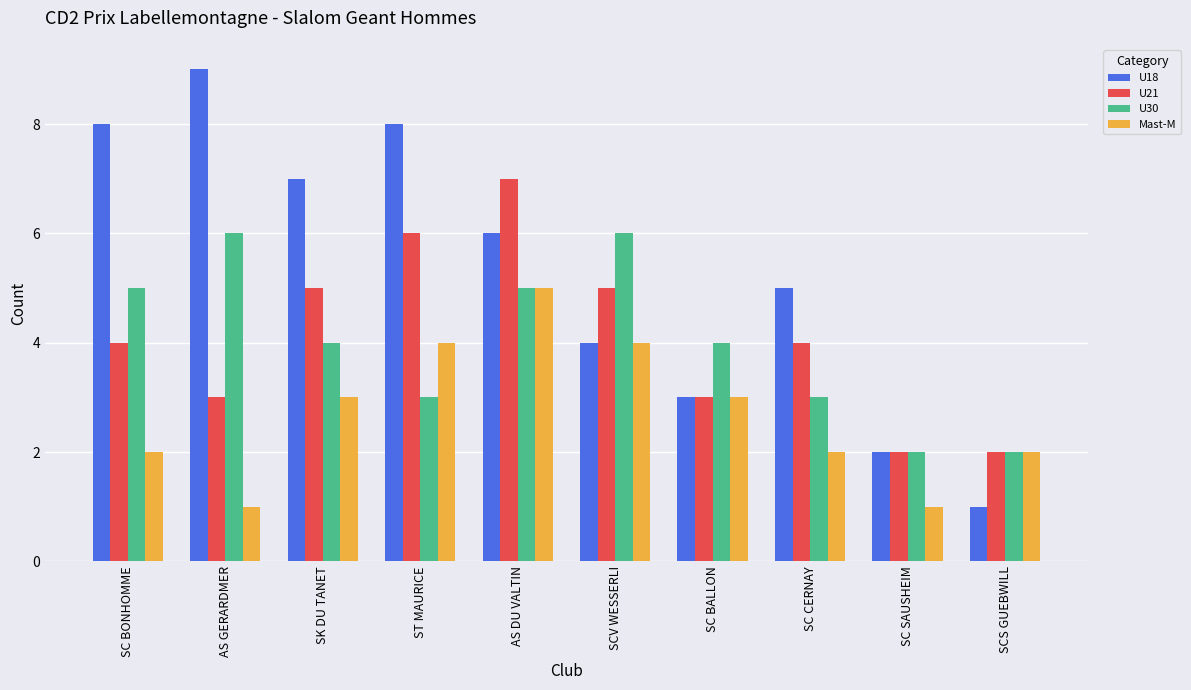

Reading left to right, what are all the values shown in this chart?

U18: SC BONHOMME=8	AS GERARDMER=9	SK DU TANET=7	ST MAURICE=8	AS DU VALTIN=6	SCV WESSERLI=4	SC BALLON=3	SC CERNAY=5	SC SAUSHEIM=2	SCS GUEBWILL=1
U21: SC BONHOMME=4	AS GERARDMER=3	SK DU TANET=5	ST MAURICE=6	AS DU VALTIN=7	SCV WESSERLI=5	SC BALLON=3	SC CERNAY=4	SC SAUSHEIM=2	SCS GUEBWILL=2
U30: SC BONHOMME=5	AS GERARDMER=6	SK DU TANET=4	ST MAURICE=3	AS DU VALTIN=5	SCV WESSERLI=6	SC BALLON=4	SC CERNAY=3	SC SAUSHEIM=2	SCS GUEBWILL=2
Mast-M: SC BONHOMME=2	AS GERARDMER=1	SK DU TANET=3	ST MAURICE=4	AS DU VALTIN=5	SCV WESSERLI=4	SC BALLON=3	SC CERNAY=2	SC SAUSHEIM=1	SCS GUEBWILL=2